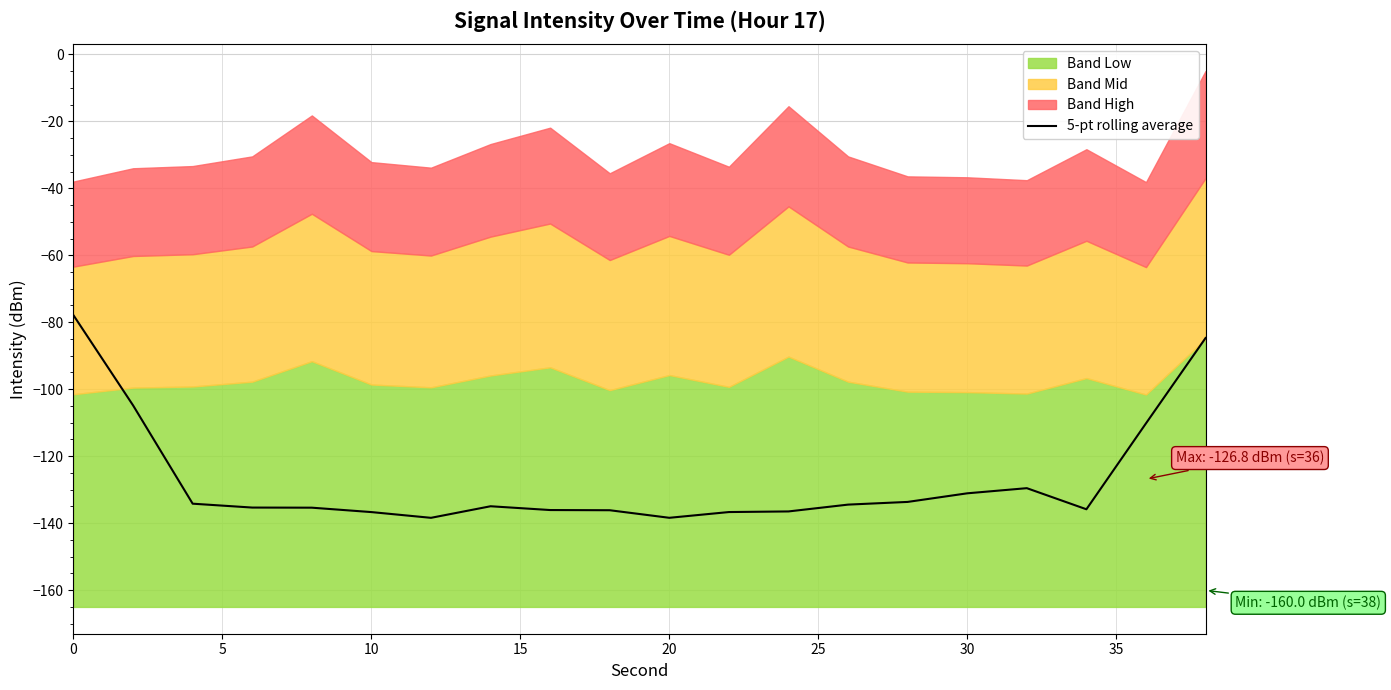

The value of 5-pt rolling average at 0 is -77.9. True or false?

True